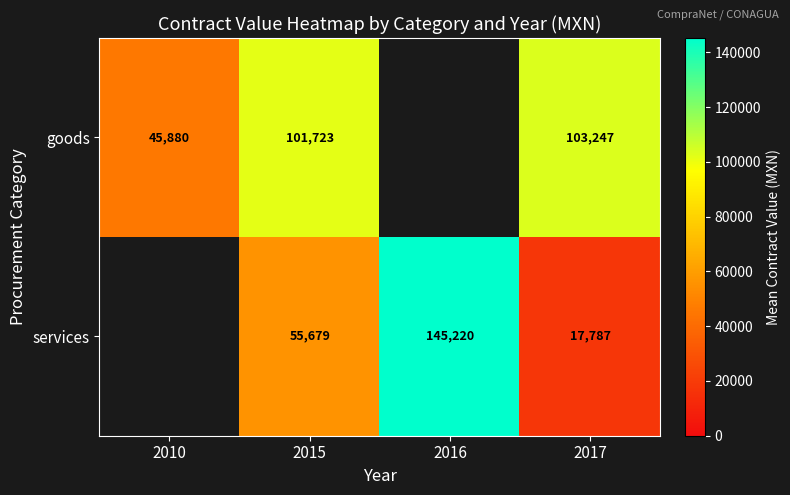

Is the value of goods at 2017 greater than the value of services at 2015?

Yes